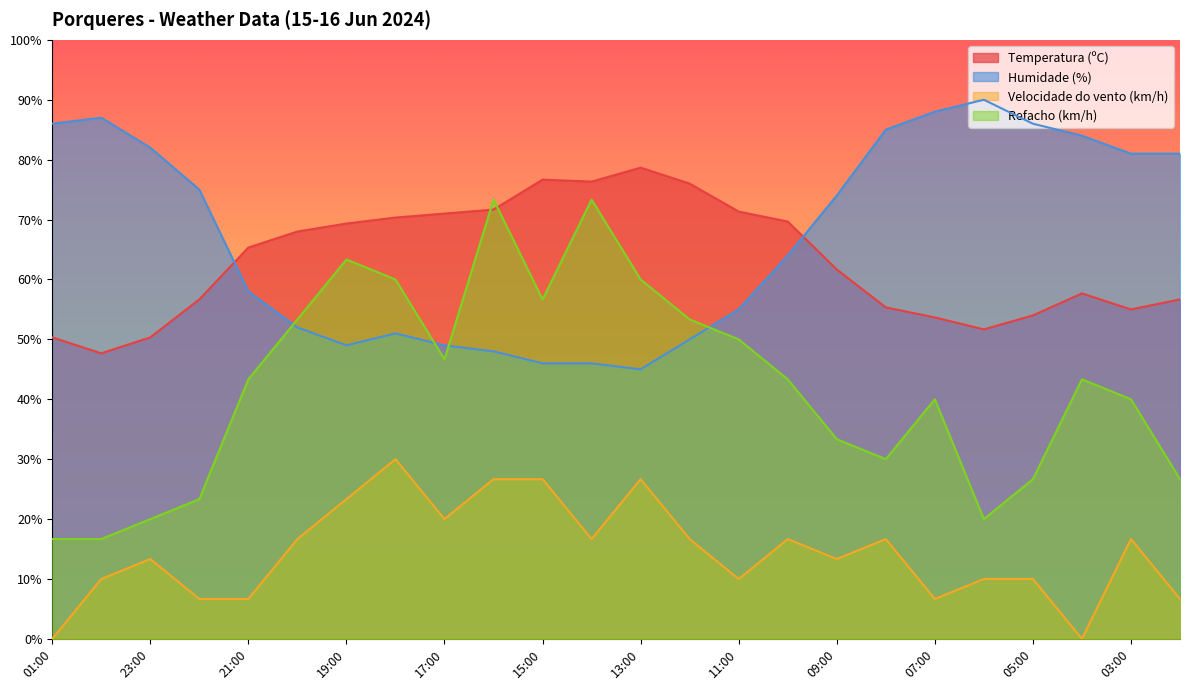

How many interior local peaks does the Refacho (km/h) series have?

5